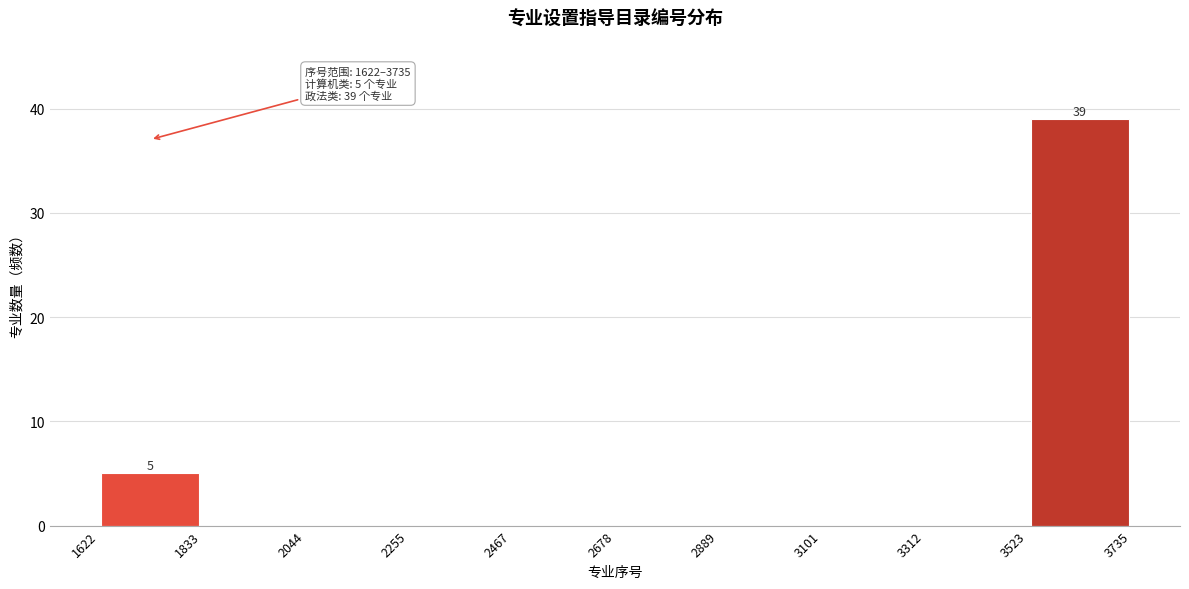

Which range on the x-axis has the tallest bar?

3523 to 3735